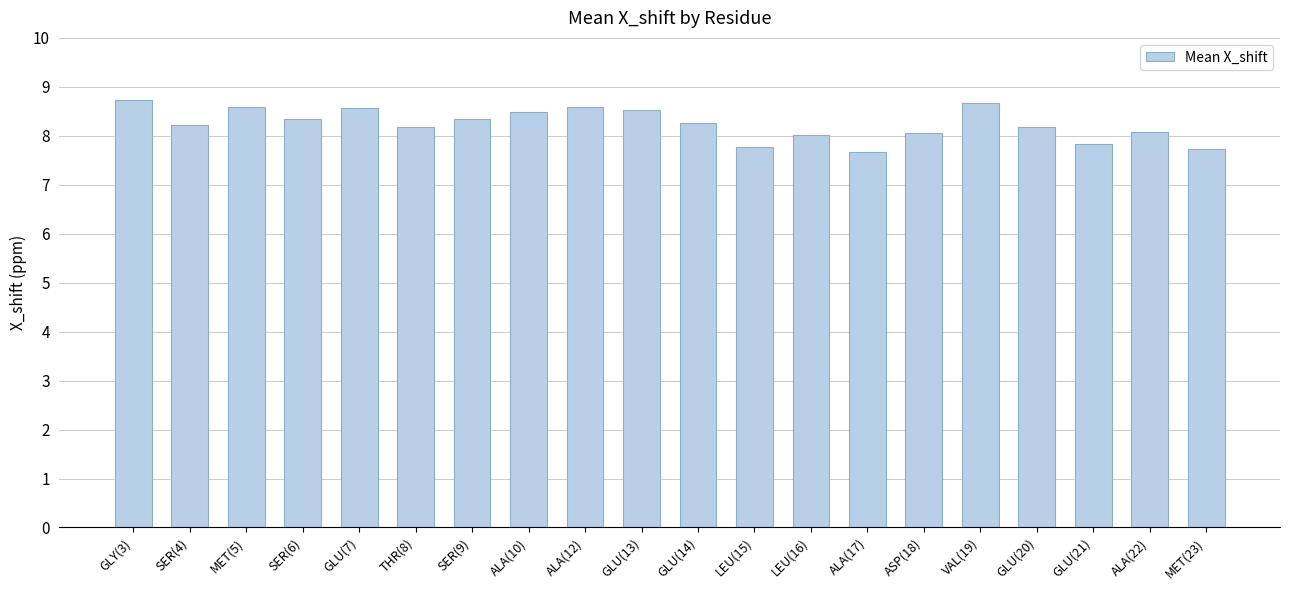

Between GLU(13) and GLU(20), which is larger?

GLU(13)